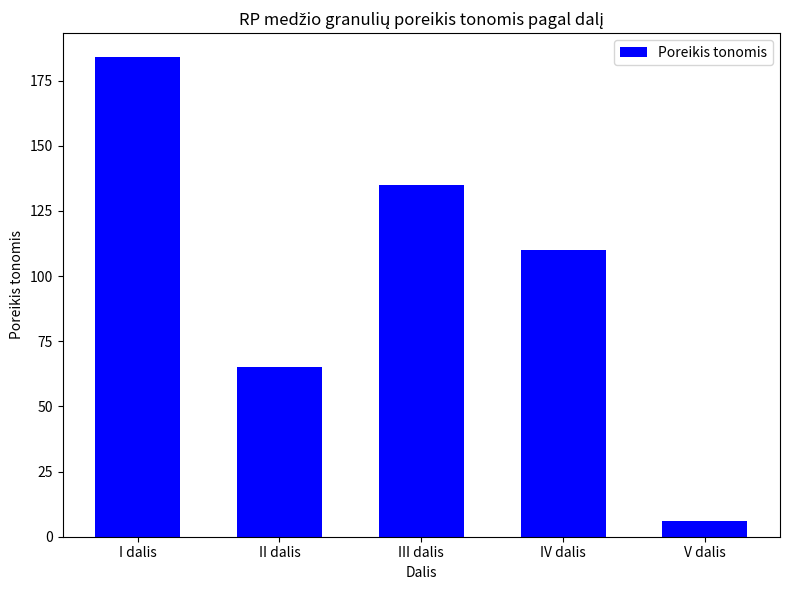

How many data points are less than 110?

2